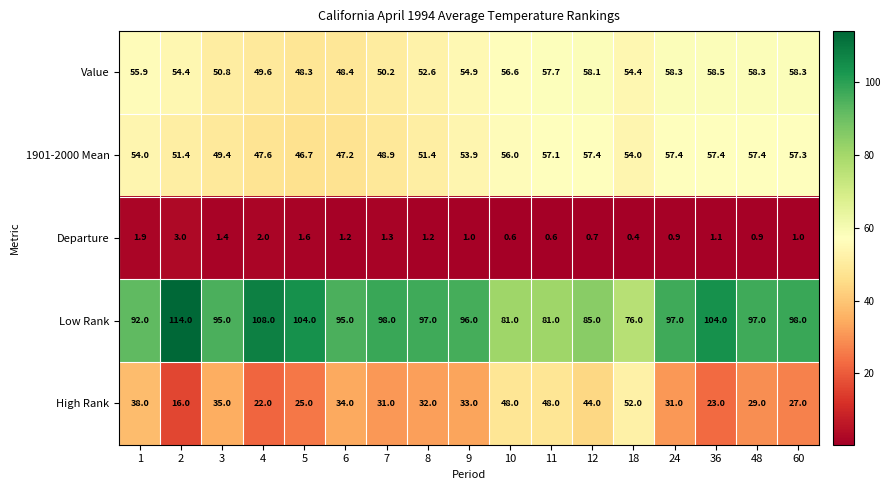

The High Rank series shows 33.0 at 9. True or false?

True